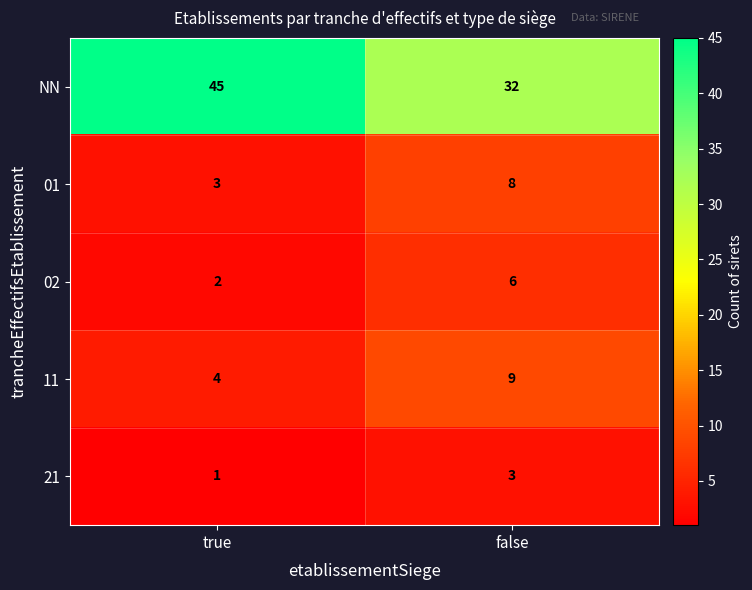

What is the maximum value for 11?

9